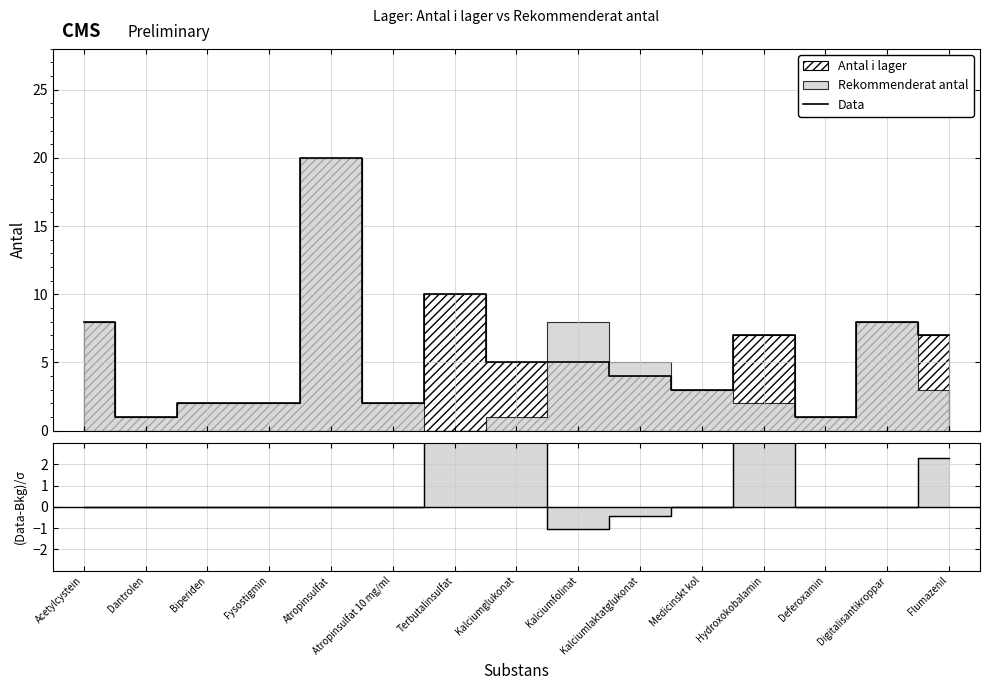

At which category is the sum across all series the highest?

Atropinsulfat